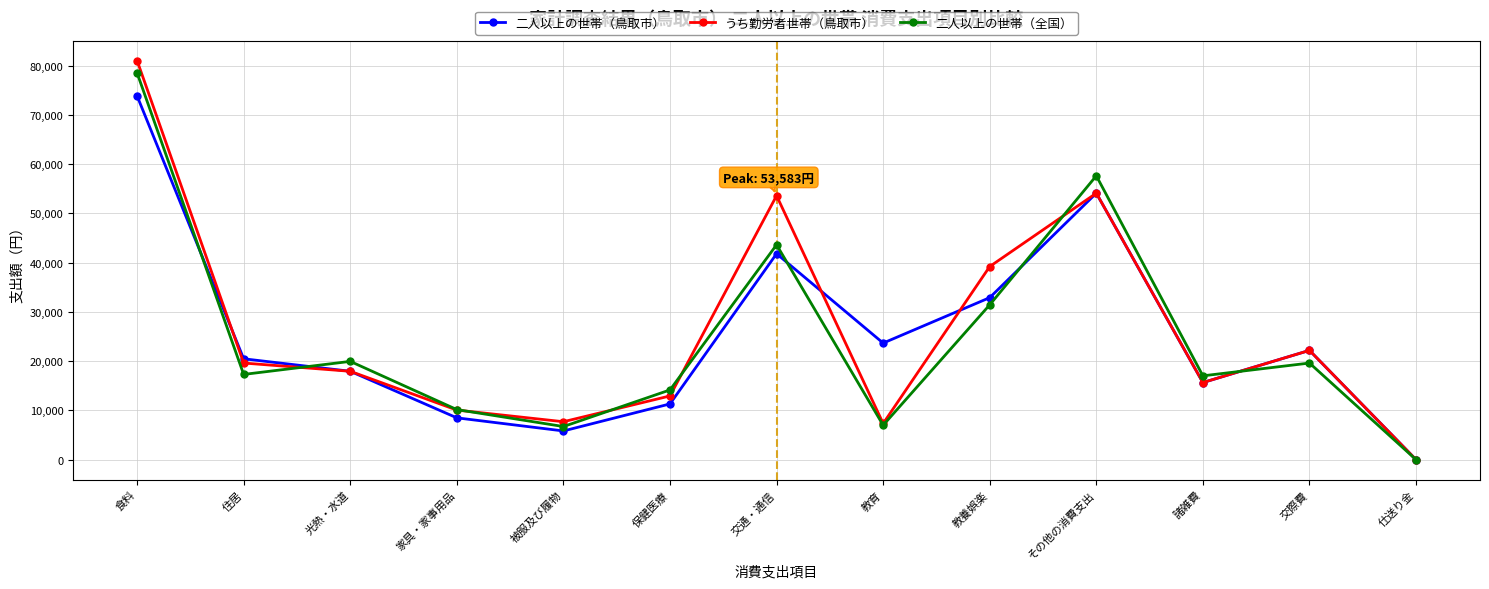

What is the spread (max minus min) of values at その他の消費支出?

3525